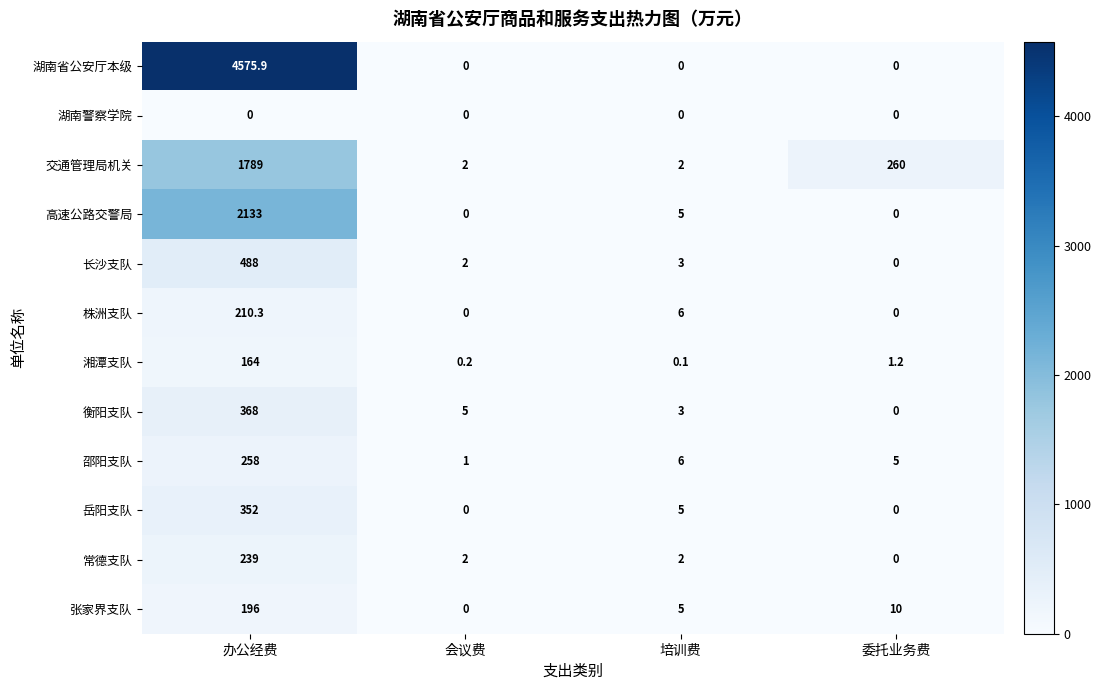

How many categories are shown in the chart?

4